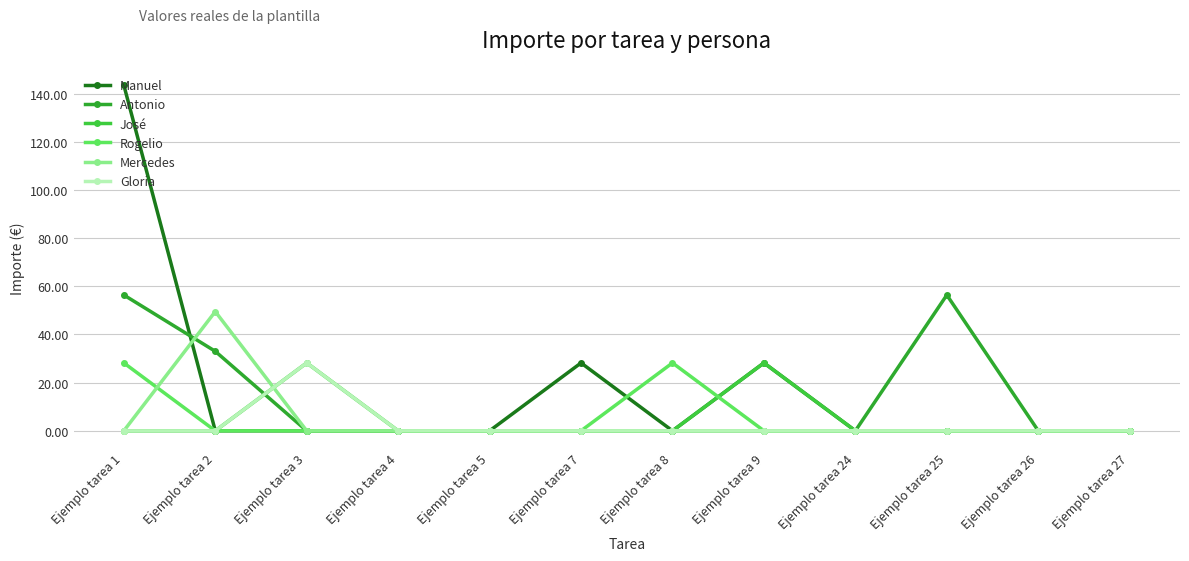

How many series are shown in this chart?

6